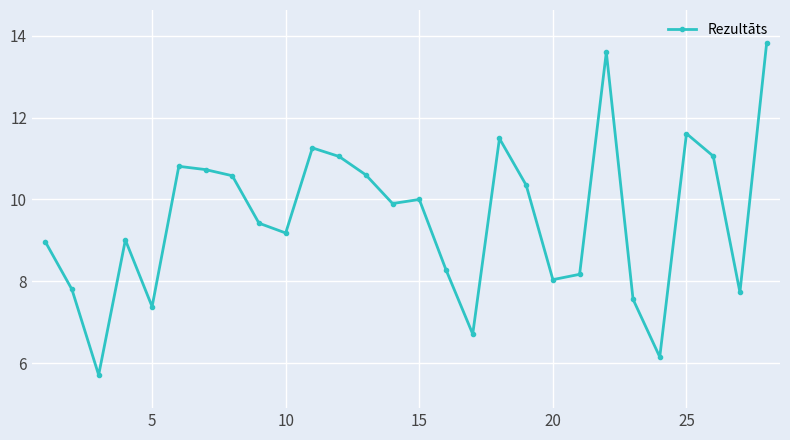

True or false: the data has more than 2 interior local peaks.

True